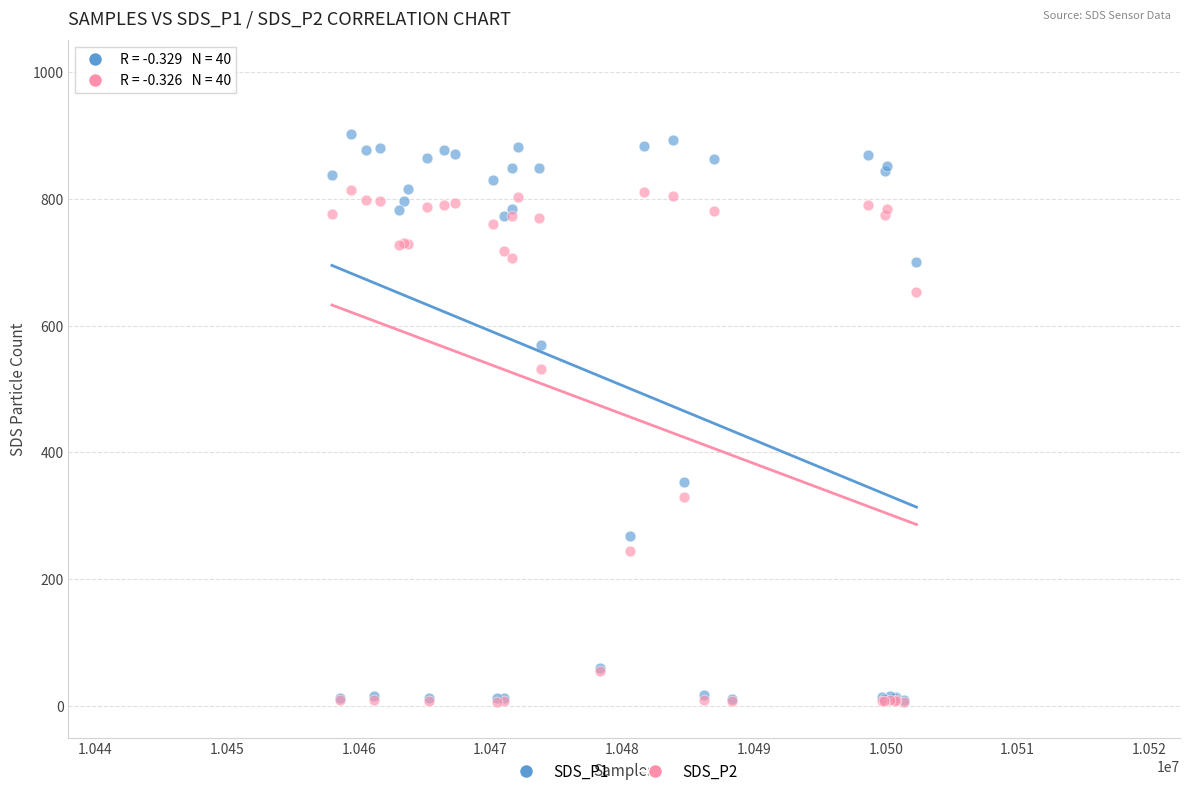

What are all the series names shown in the legend?

SDS_P1, SDS_P2